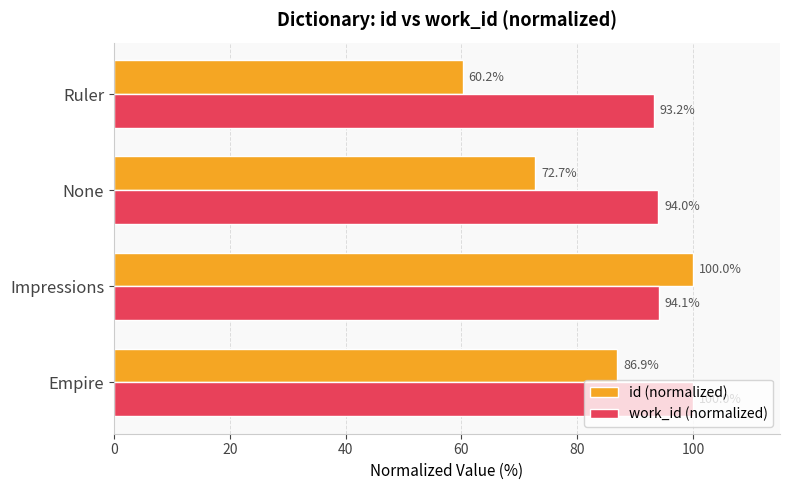

How many values in the work_id (normalized) series exceed 94?

2